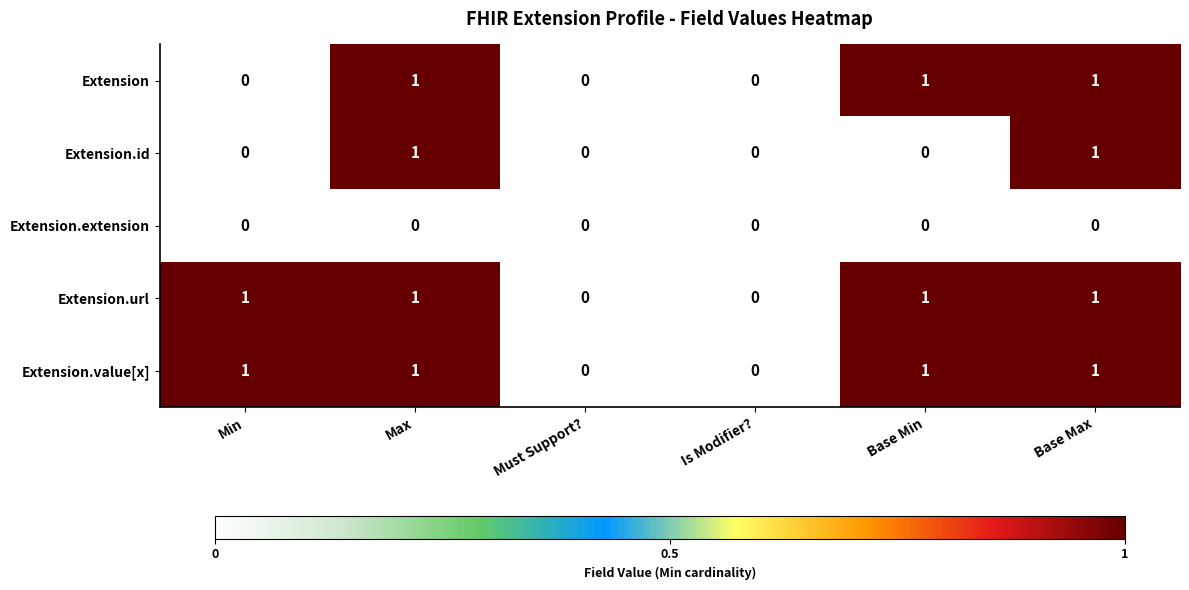

What is the total value across all series at Max?

4